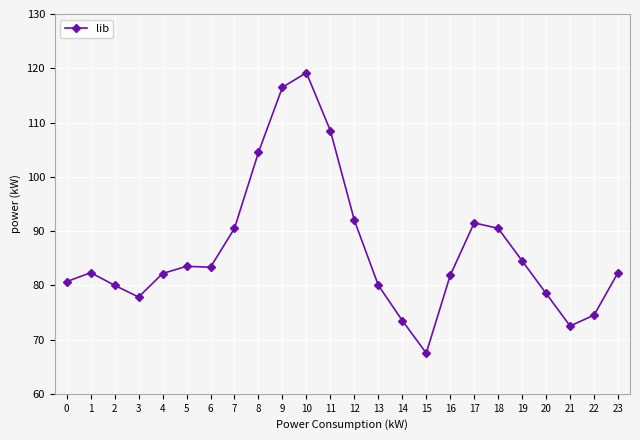

What value does the data have at 5?

83.5